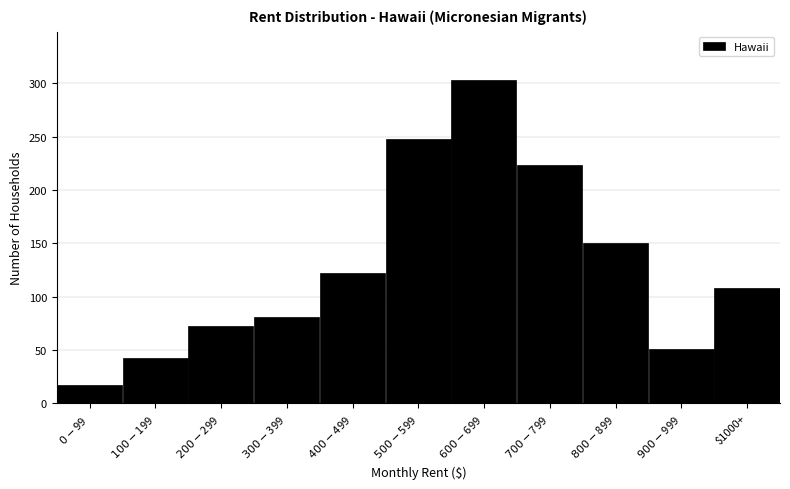

Reading left to right, transcribe all the data shown in this chart.

17	42	72	81	122	248	303	223	150	51	108